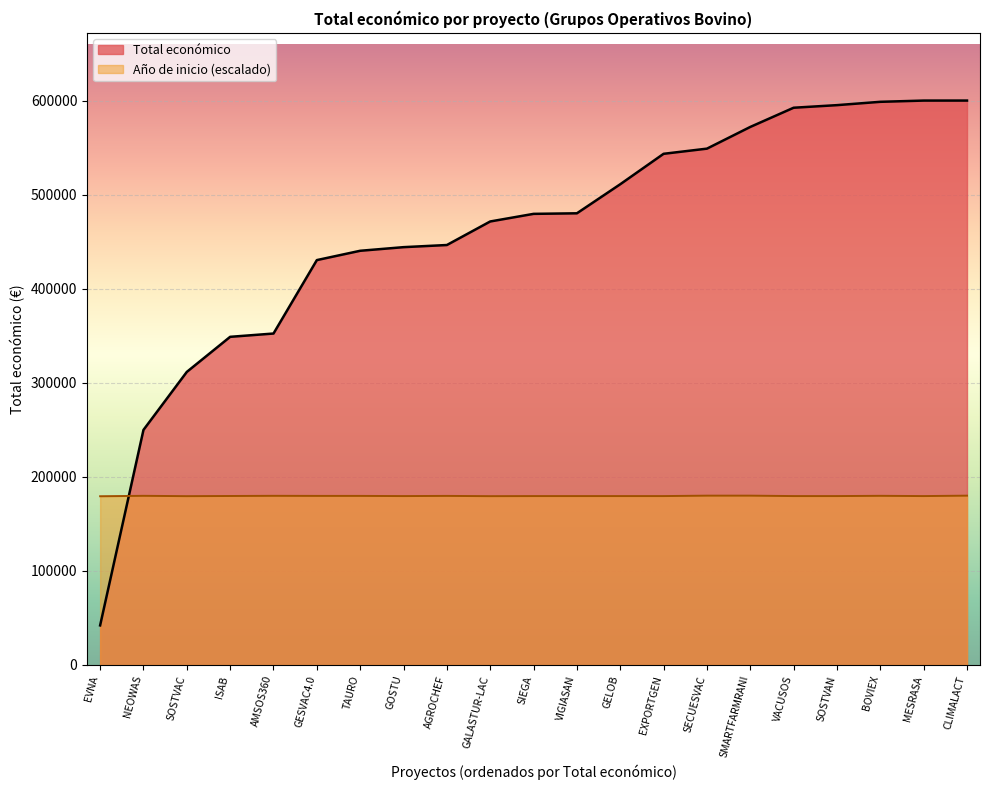

At which category is the sum across all series the highest?

CLIMALACT